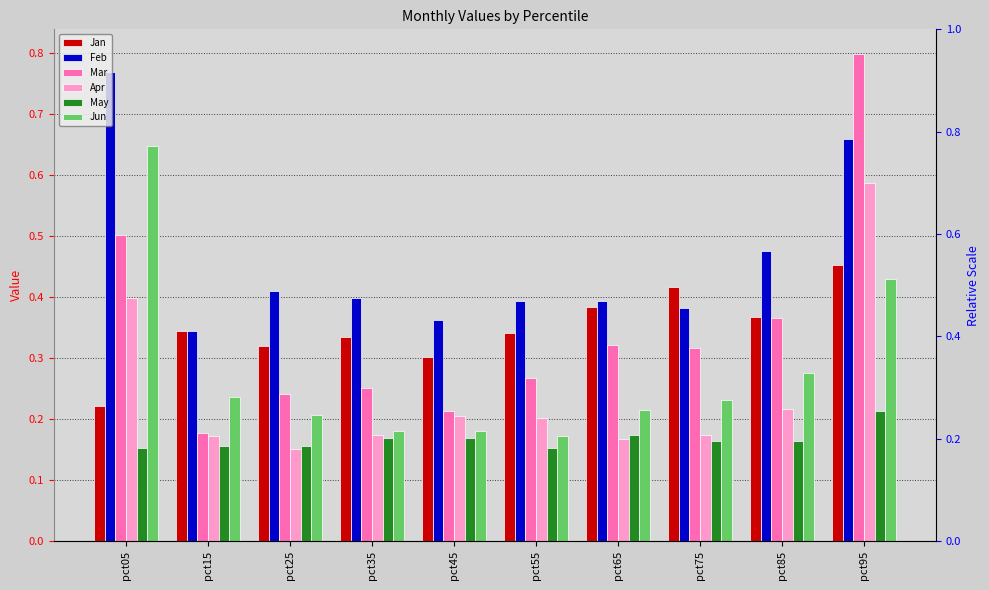

Between pct05 and pct15, which is larger?

pct15